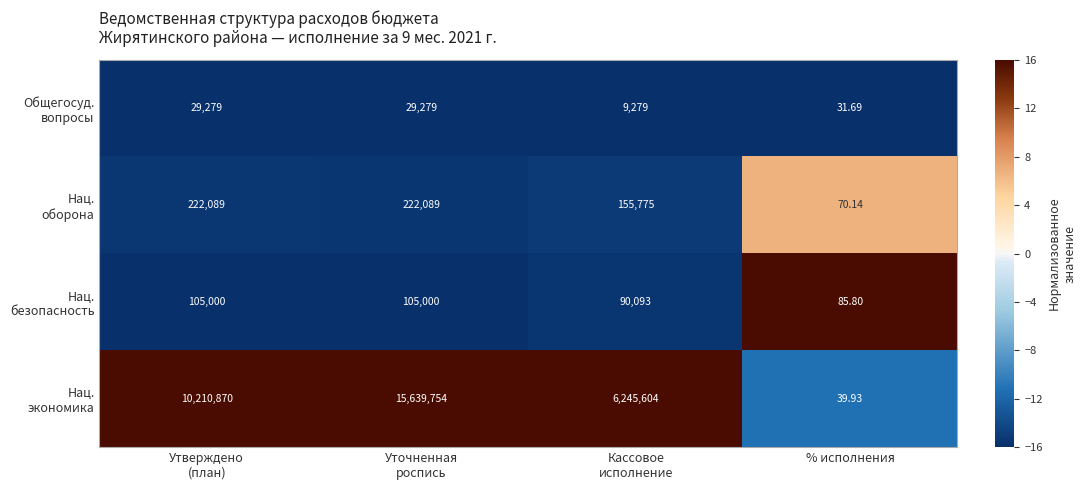

Which category has the lowest value across all series?

% исполнения